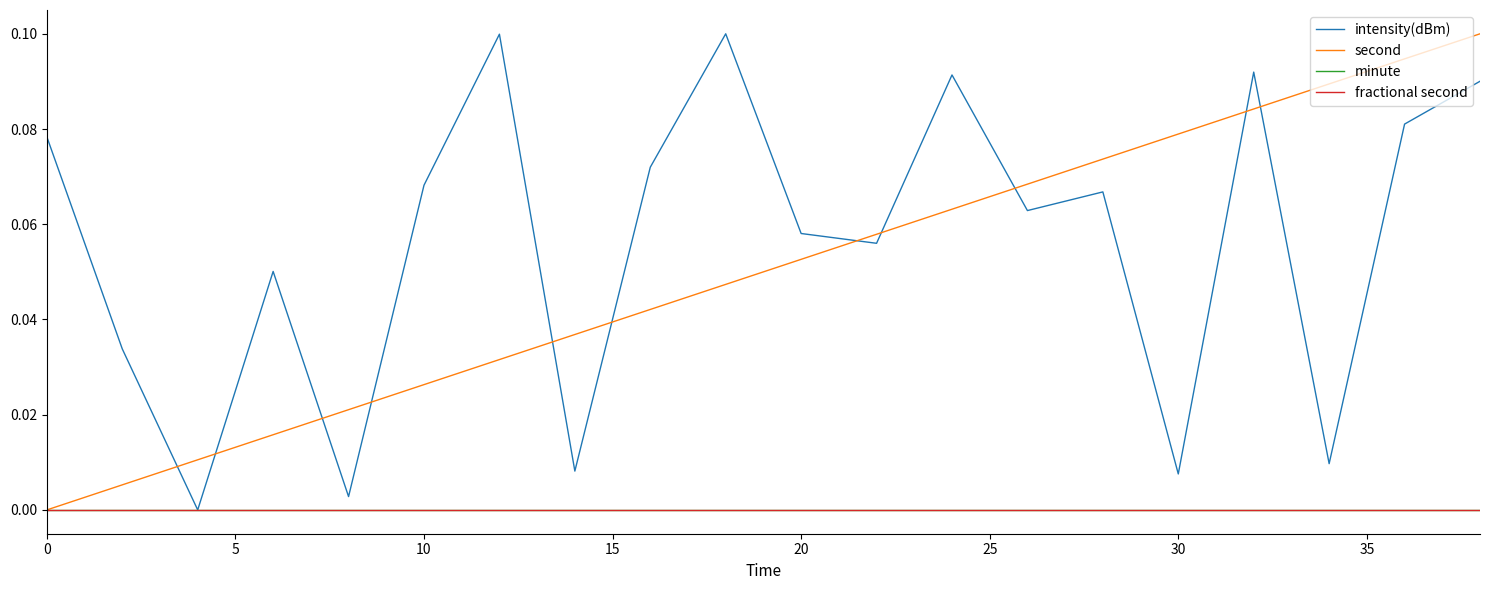

Which series has the largest range (max minus min)?

intensity(dBm)